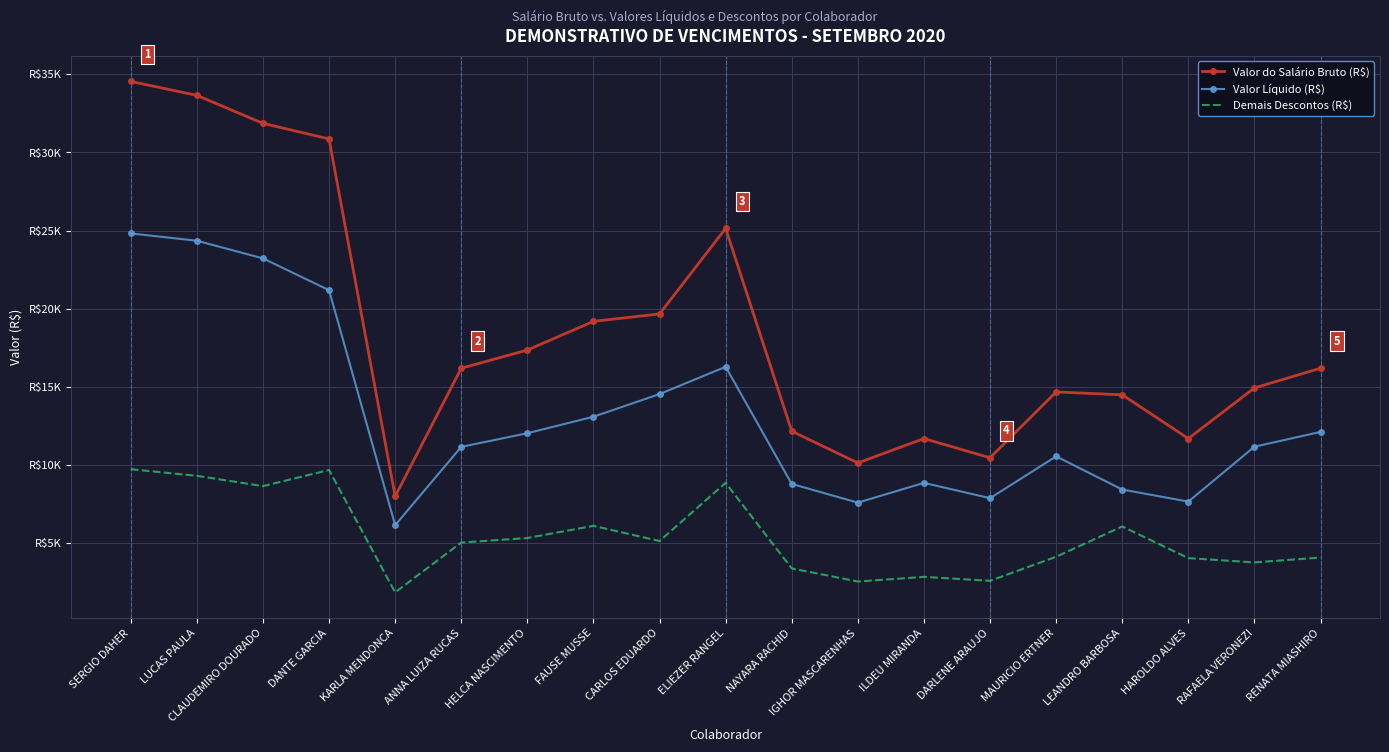

List the series in order of their peak value, lowest first.

Demais Descontos (R$), Valor Líquido (R$), Valor do Salário Bruto (R$)